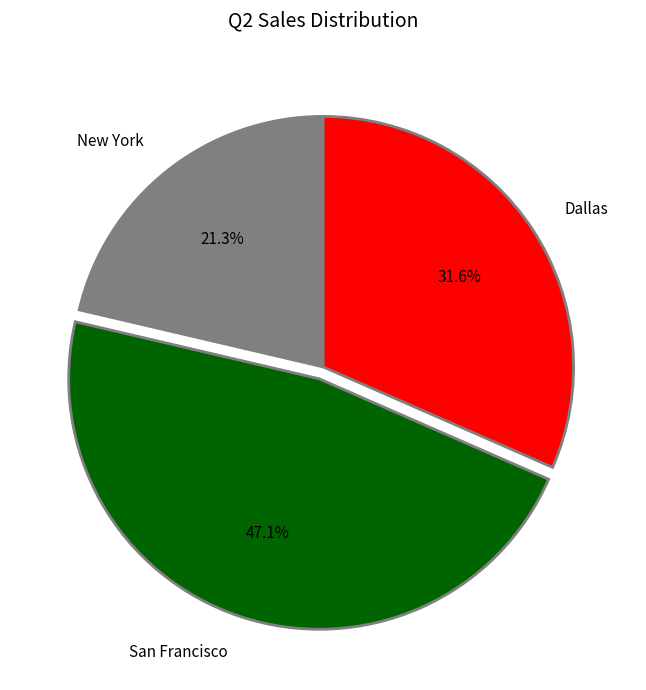

How many segments does this pie chart have?

3